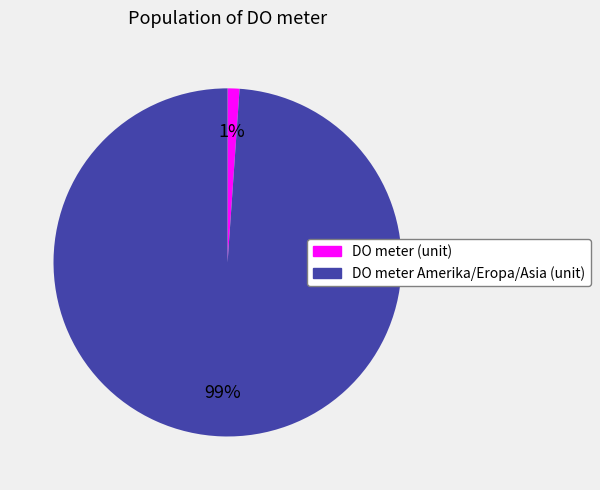

Does any single category account for the majority?

Yes